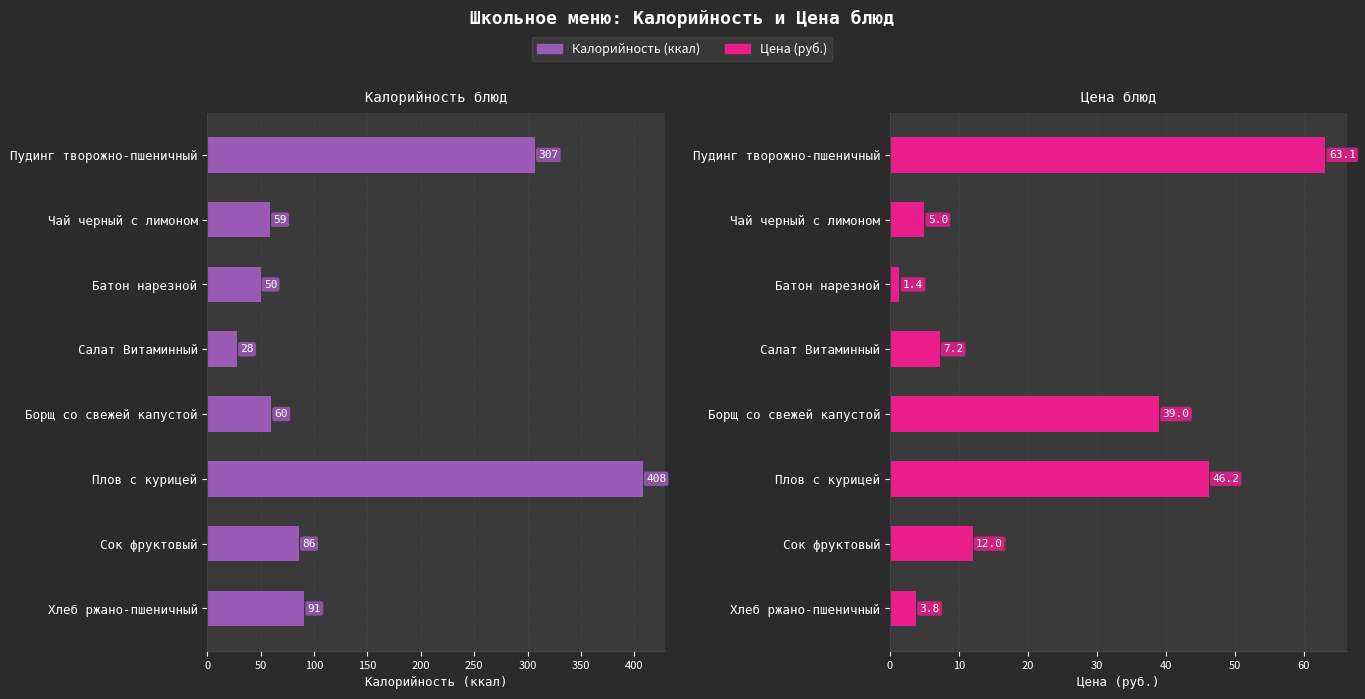

What is the difference between the maximum and second lowest values in the Калорийность series?

358.0